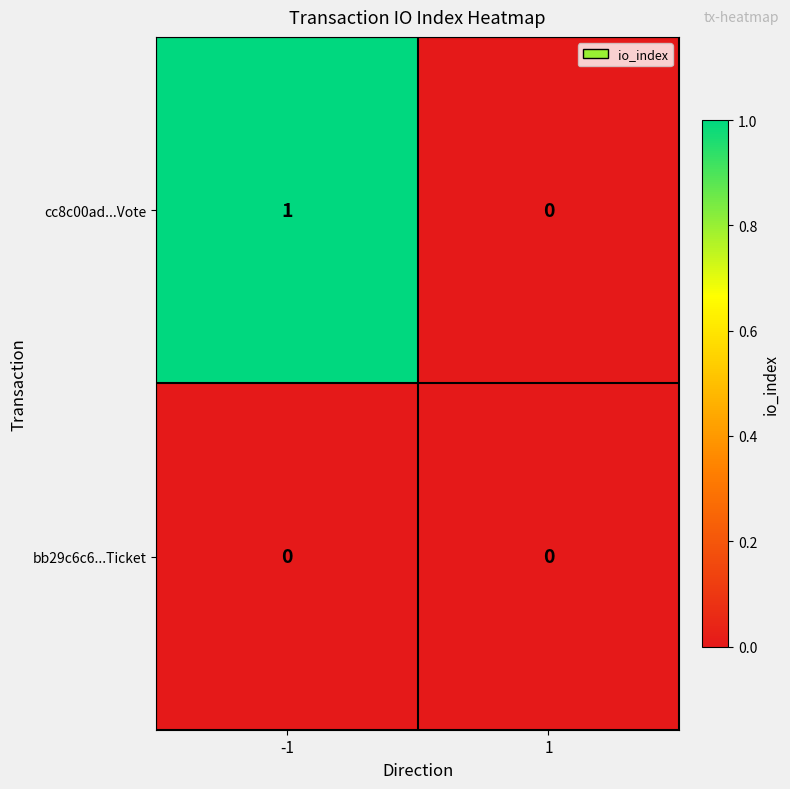

Which series has the widest spread of values?

cc8c00ad...Vote